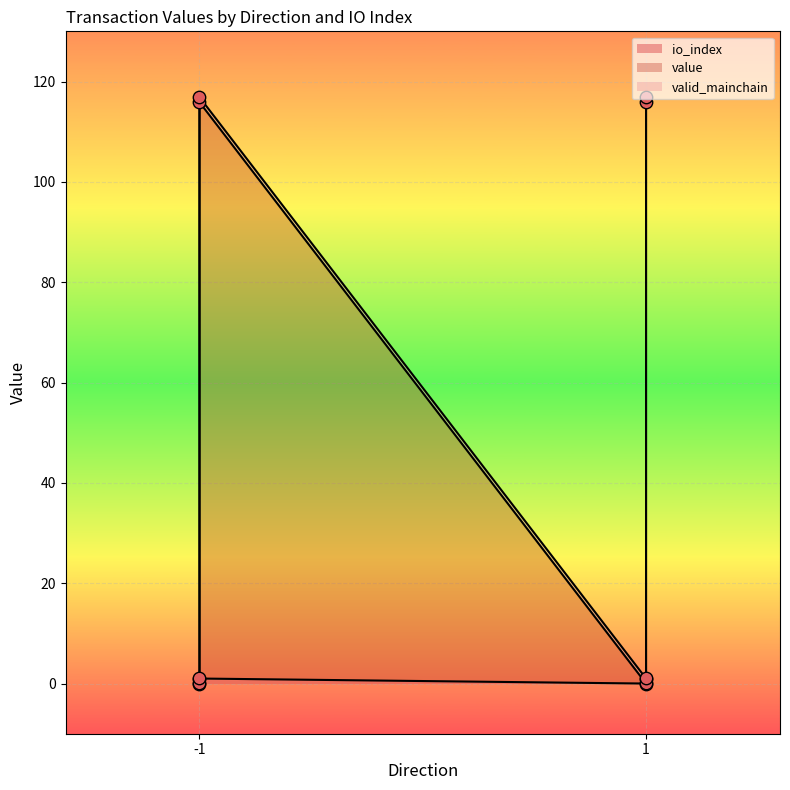

Is the value of io_index at 1 greater than the value of value at 1?

No